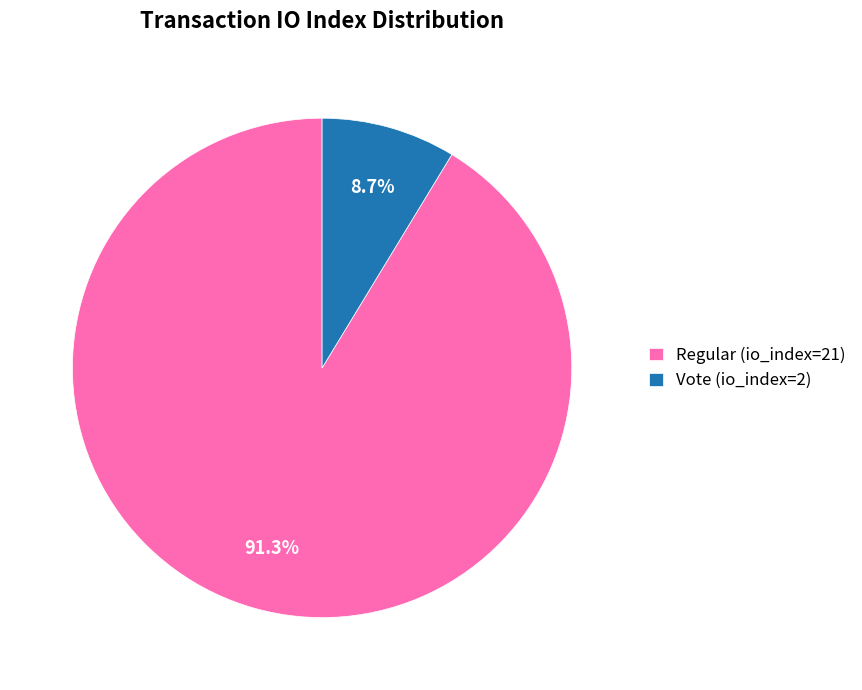

To the nearest percent, what is the average slice percentage?

50%